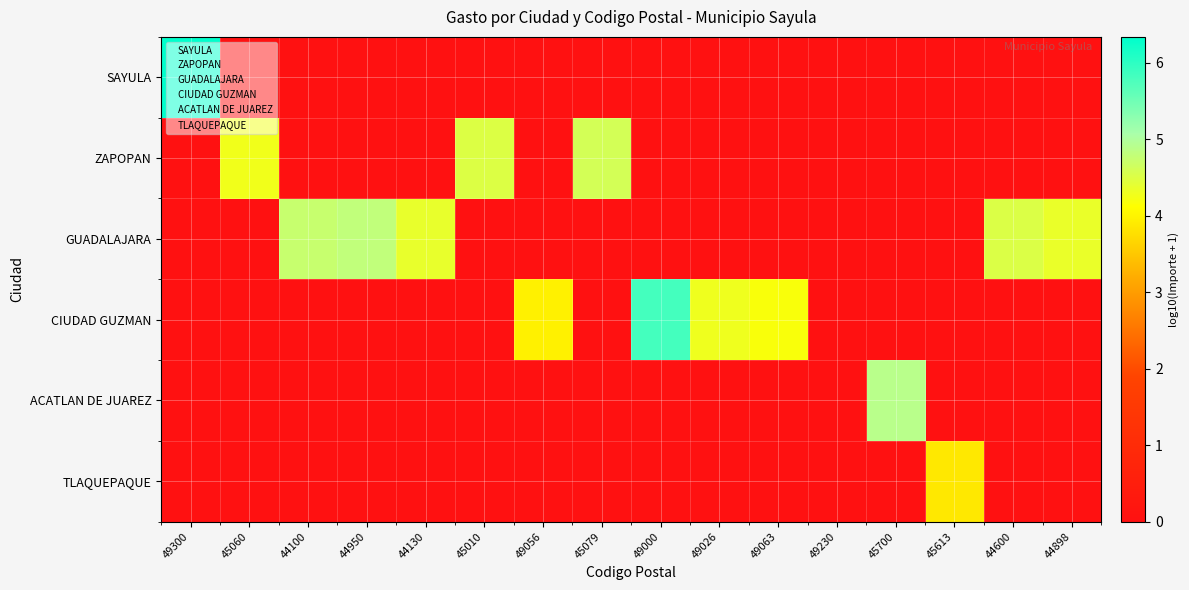

The CIUDAD GUZMAN series shows 2.1 at 45700. True or false?

False